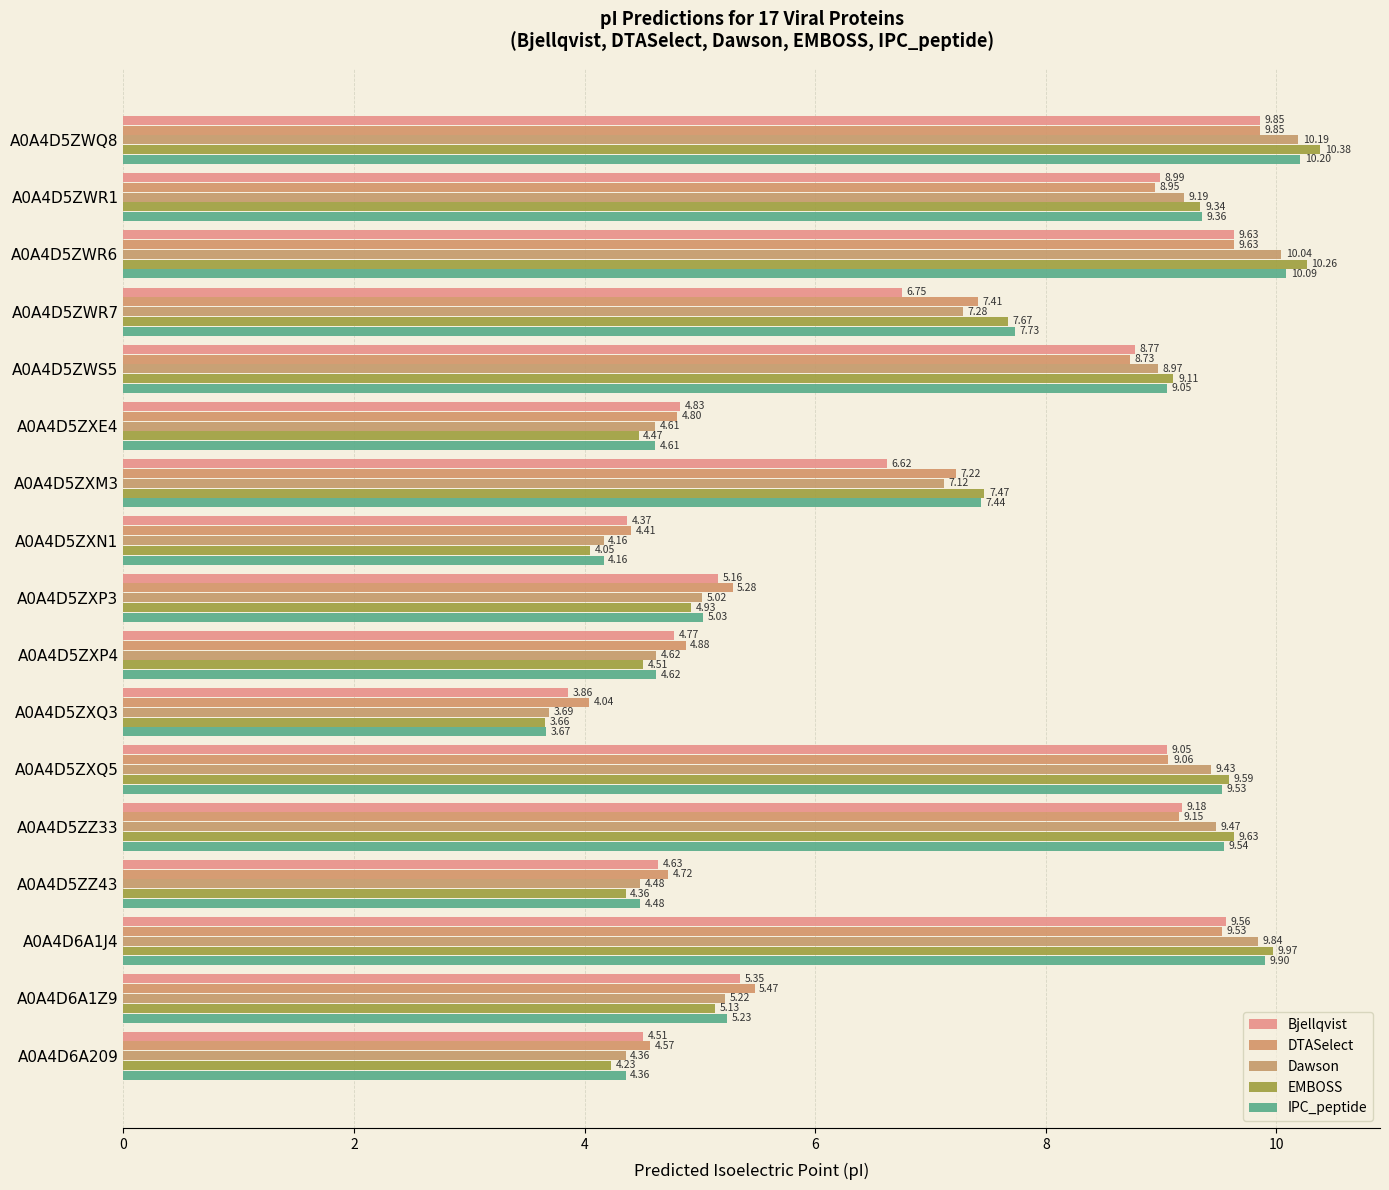

How many values in the IPC_peptide series are below 7?

8